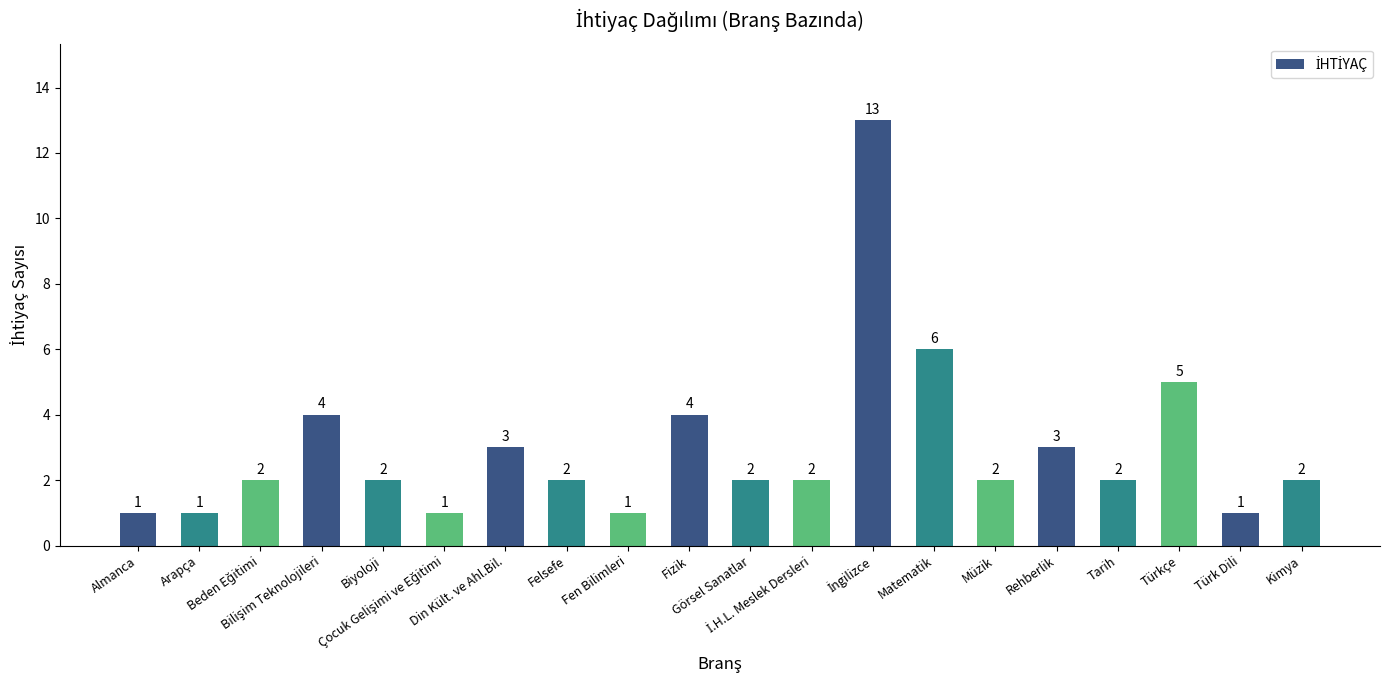

How many distinct data groups are displayed?

1